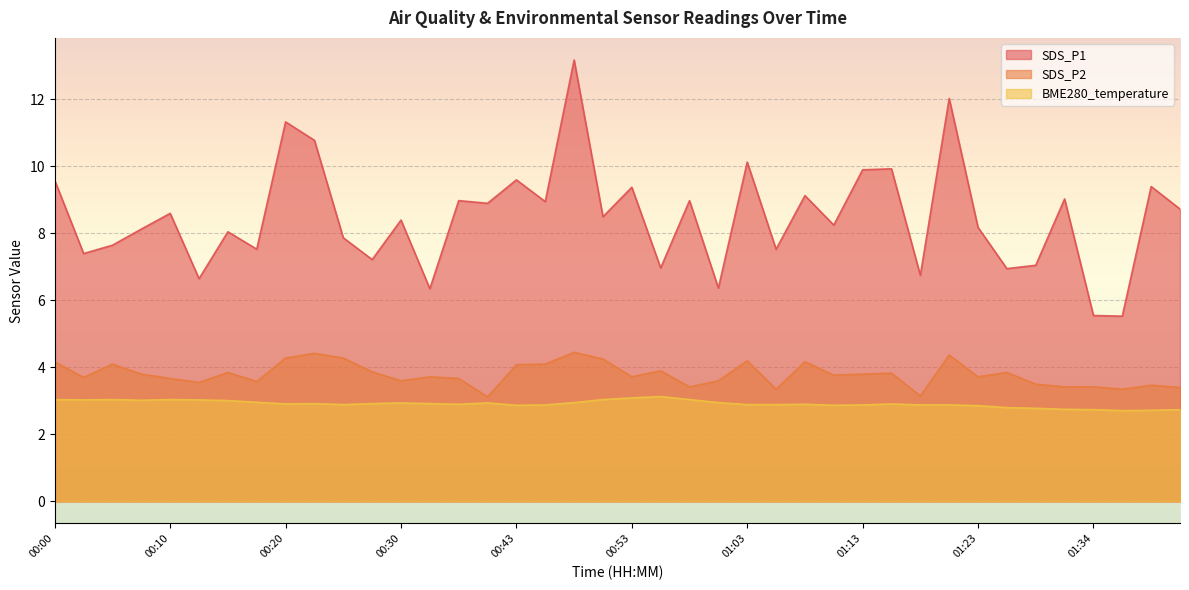

What position from the left is 00:27?

12